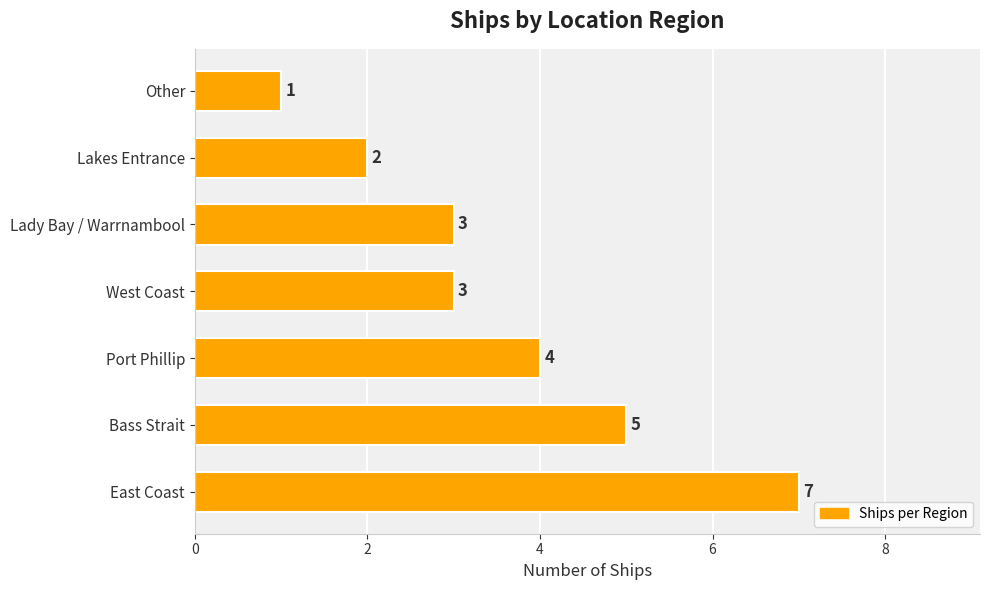

What is the change in value from Bass Strait to Other?

-4